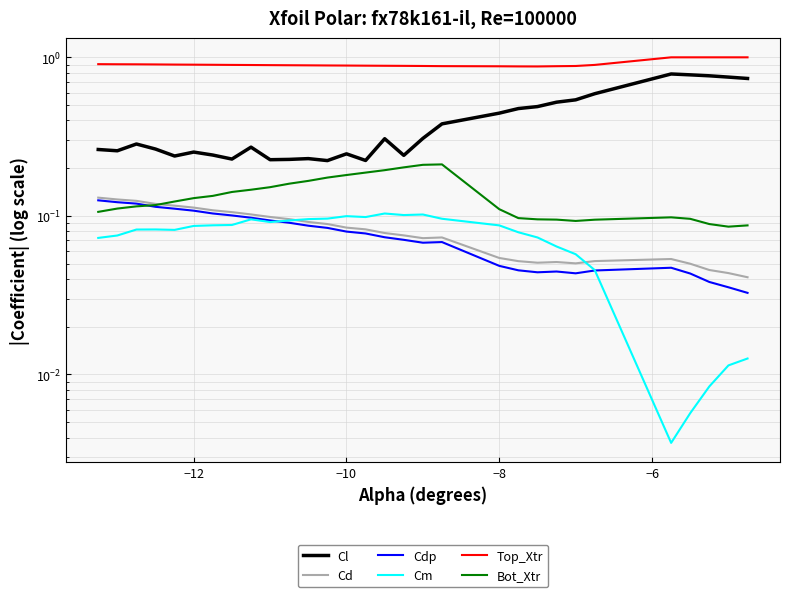

True or false: Top_Xtr and Cd intersect in this chart.

False